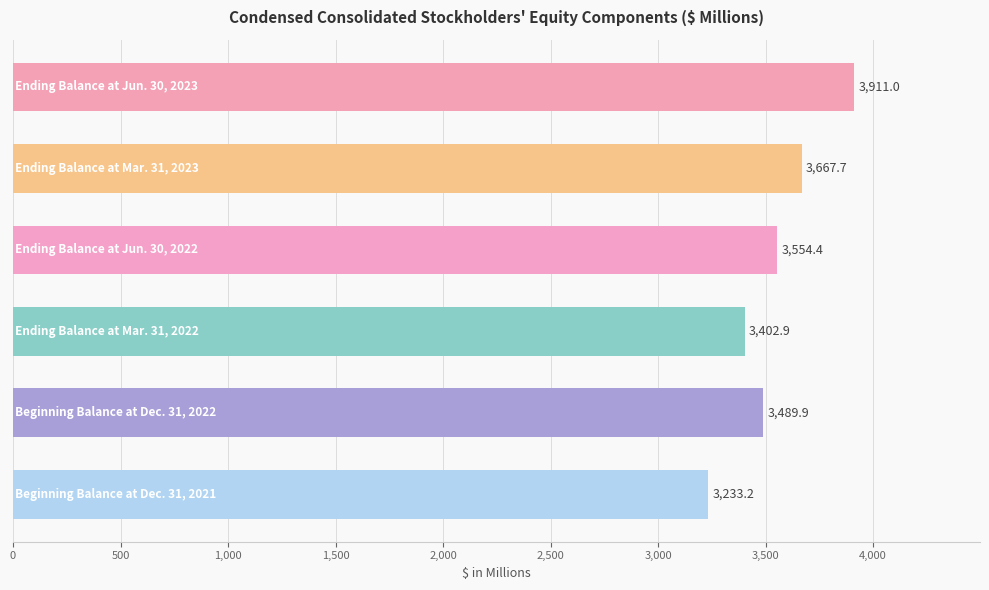

What is the value of the 4th bar from the top?

3402.9